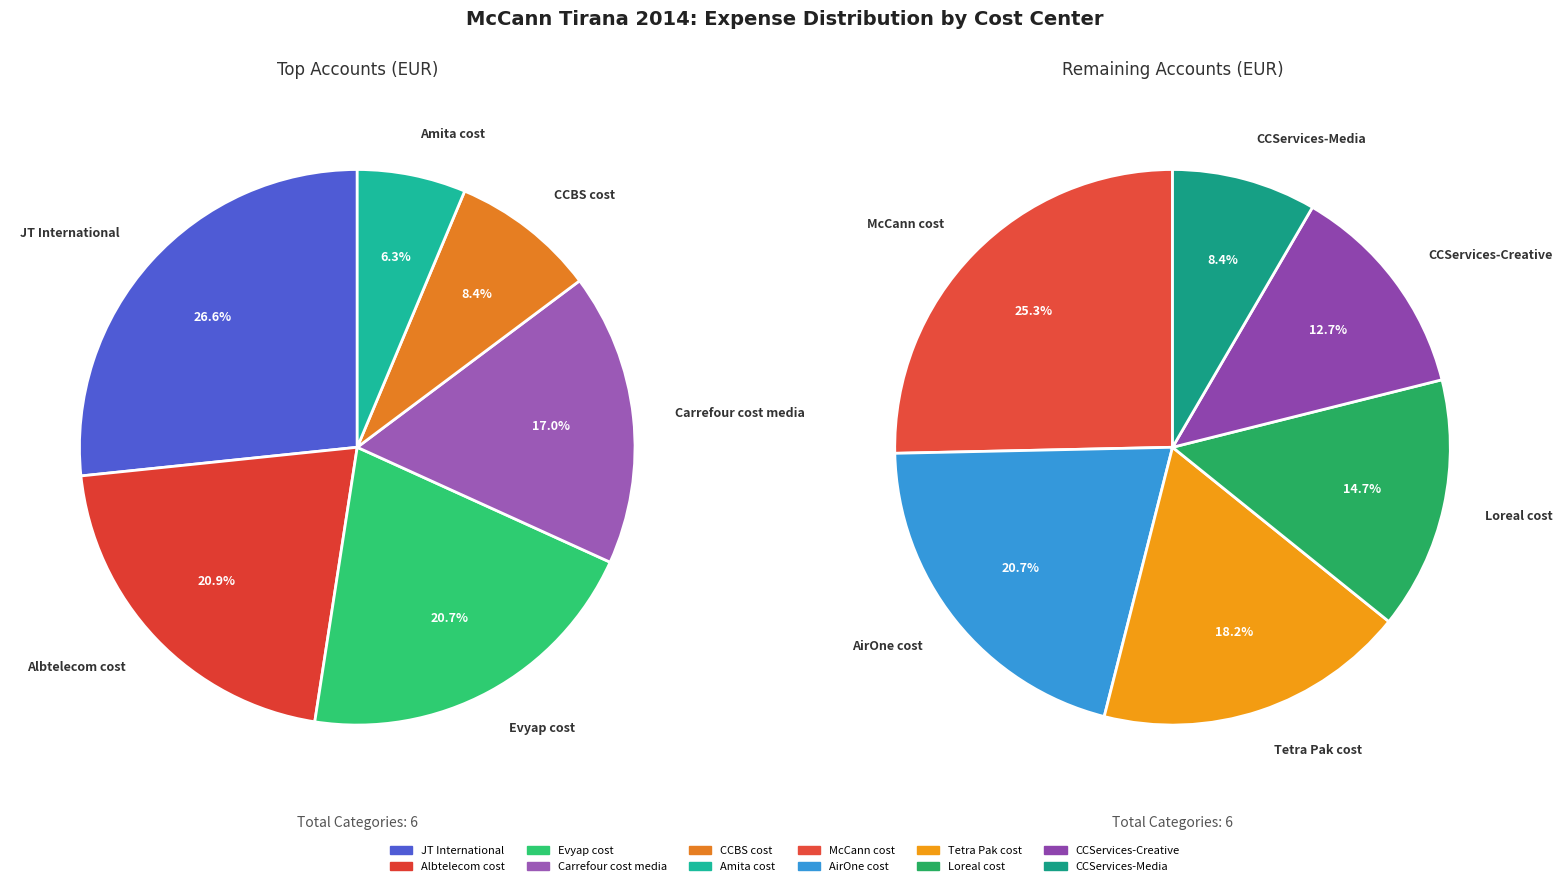

Does JT International account for over 50% of the chart?

No